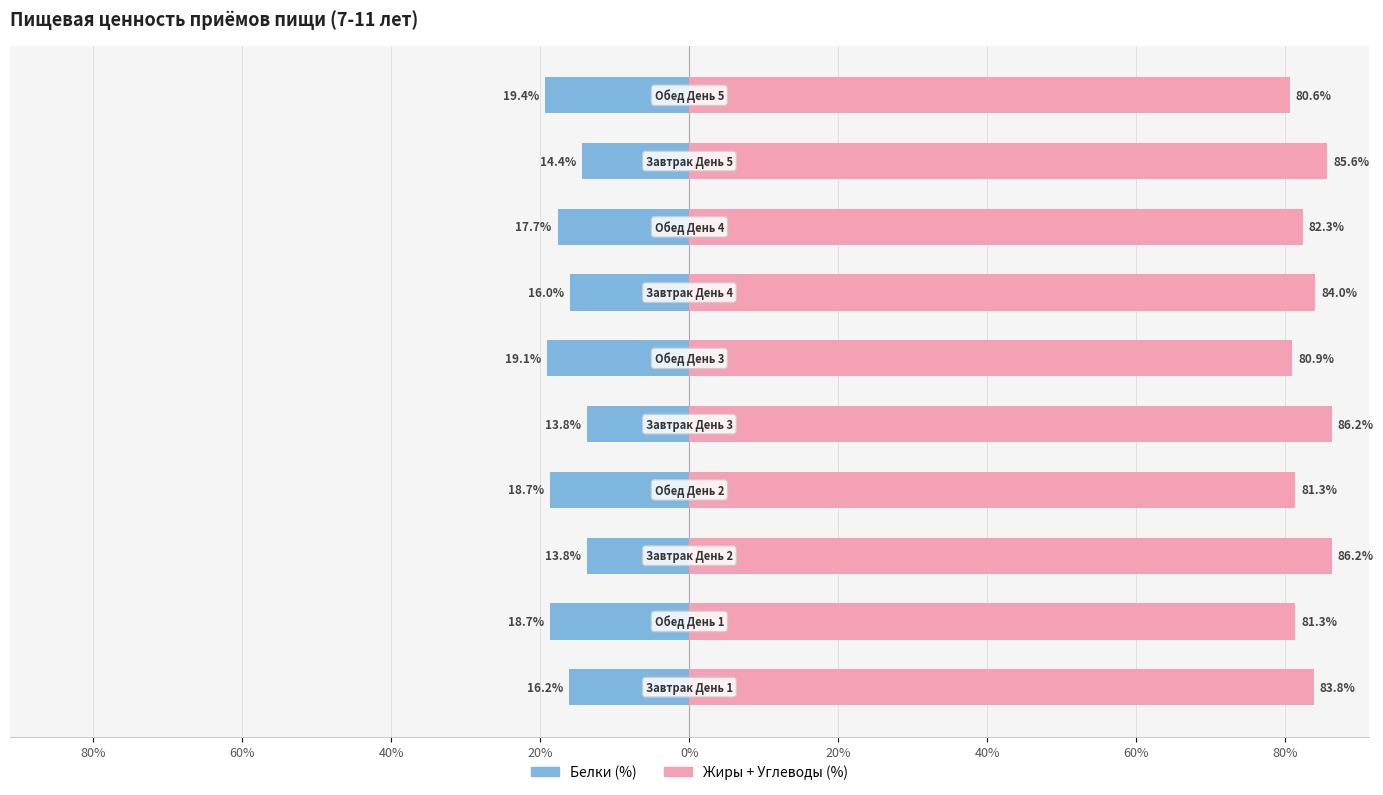

List the series in order of their peak value, highest first.

Жиры+Углеводы (%), Белки (%)